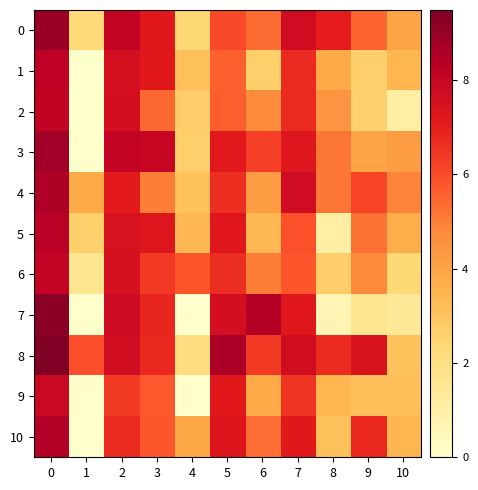

List the series in order of their peak value, highest first.

8, 7, 0, 3, 4, 10, 5, 1, 2, 6, 9